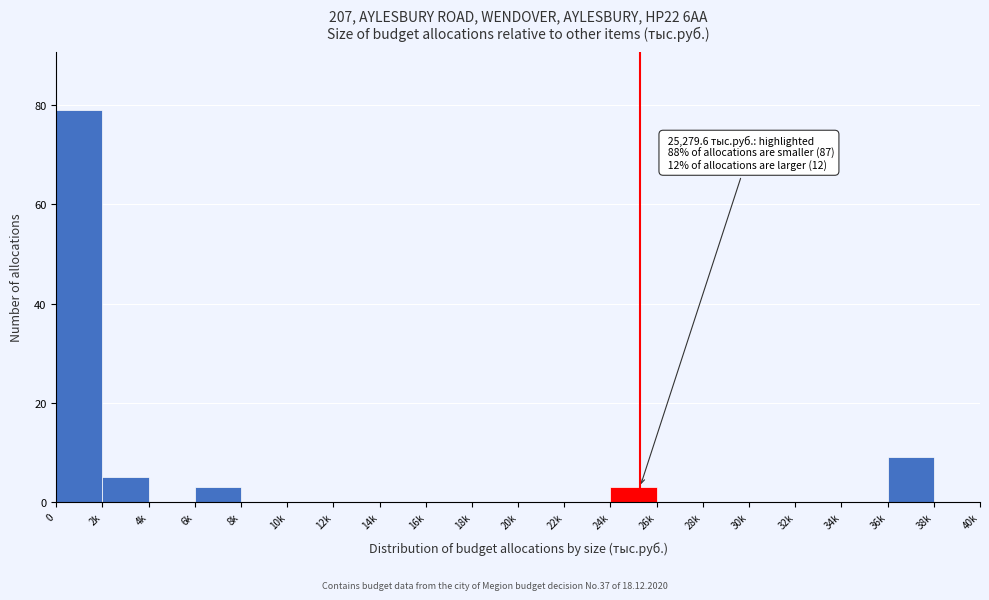

Reading left to right, extract all data points from this chart.

0=79	2k=5	4k=0	6k=3	8k=0	10k=0	12k=0	14k=0	16k=0	18k=0	20k=0	22k=0	24k=3	26k=0	28k=0	30k=0	32k=0	34k=0	36k=9	38k=0